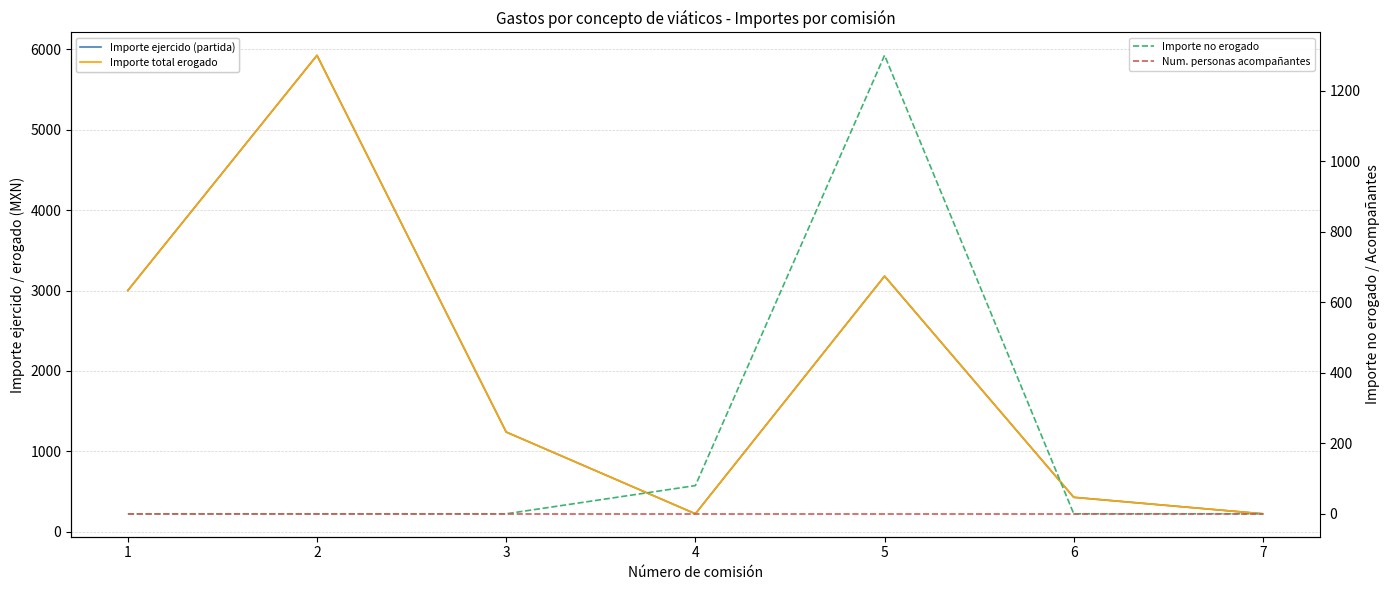

True or false: Importe ejercido (partida) and Importe total erogado cross at least once.

False